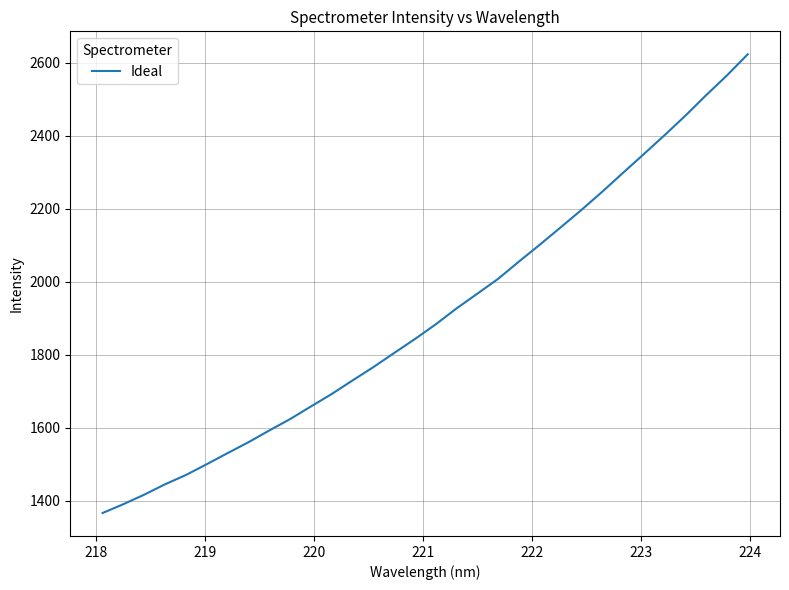

What is the difference between the maximum and minimum values?

1257.4